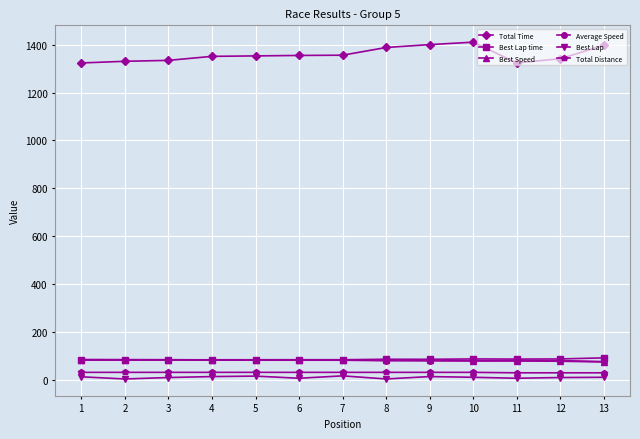

The value of Total Distance at 9 is 30.6. True or false?

True